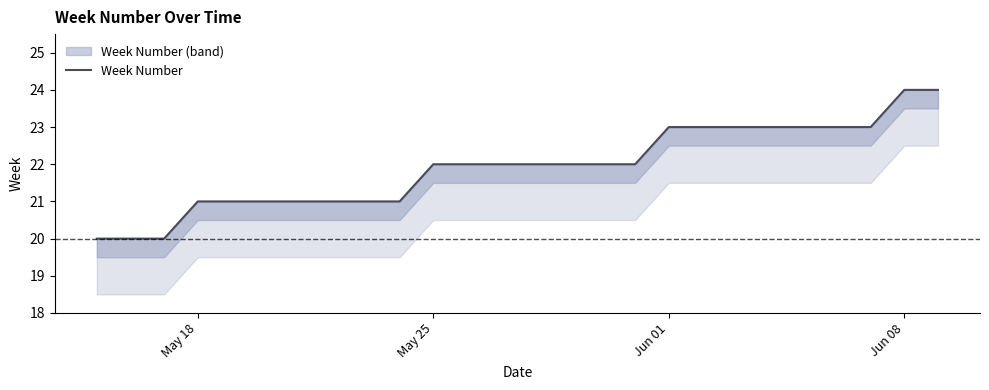

How many values are between 21 and 23?

21